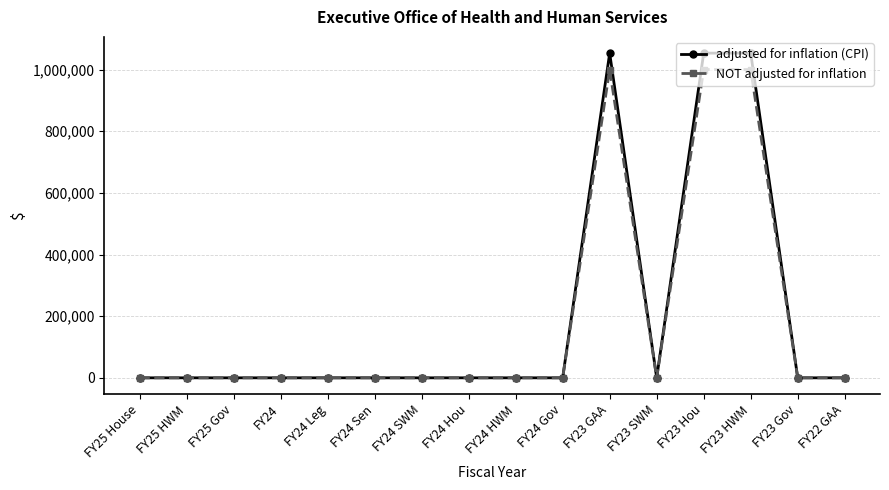

List the series in order of their peak value, highest first.

adjusted for inflation (CPI), NOT adjusted for inflation